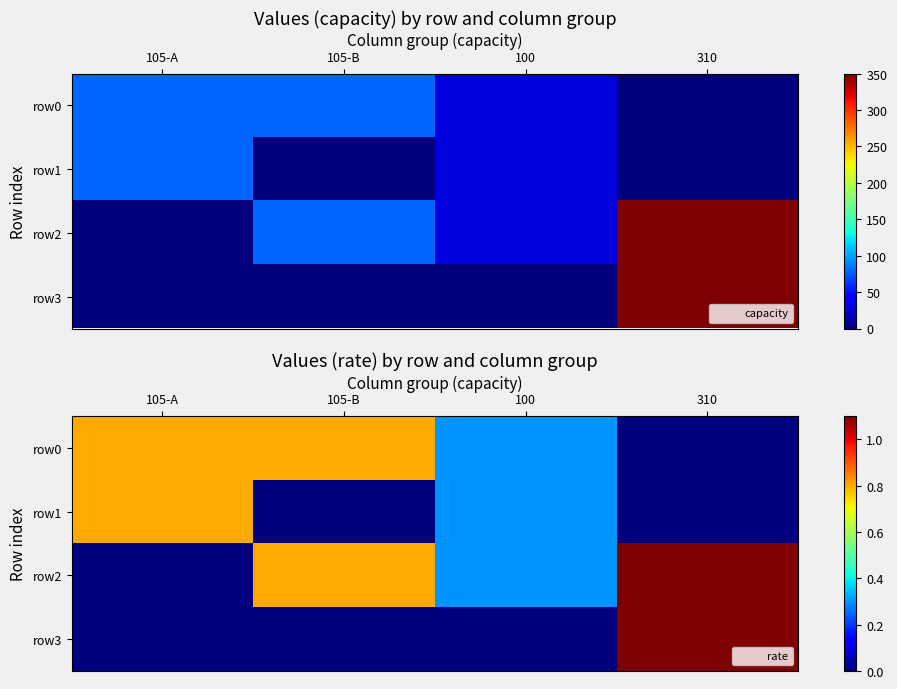

Rank the series by their maximum value, from lowest to highest.

row0, row1, row2, row3